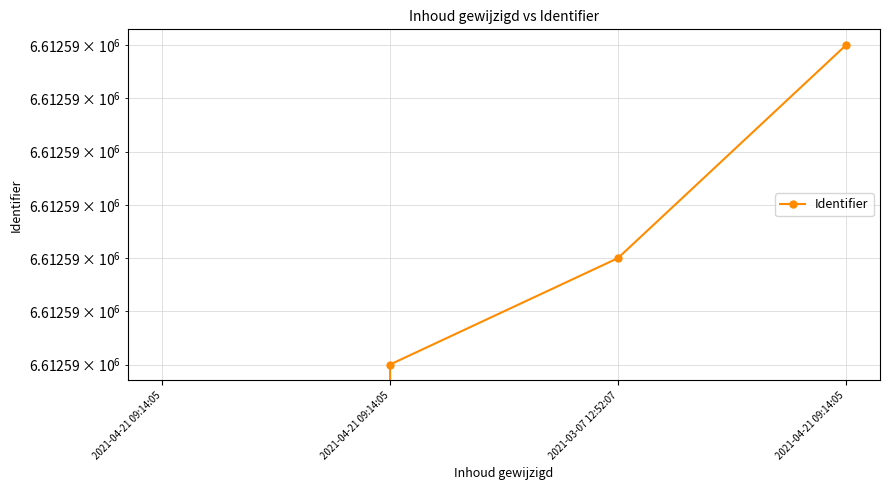

What is the difference between the values at 2021-04-21 09:14:05 and 2021-04-21 09:14:05?

6612588